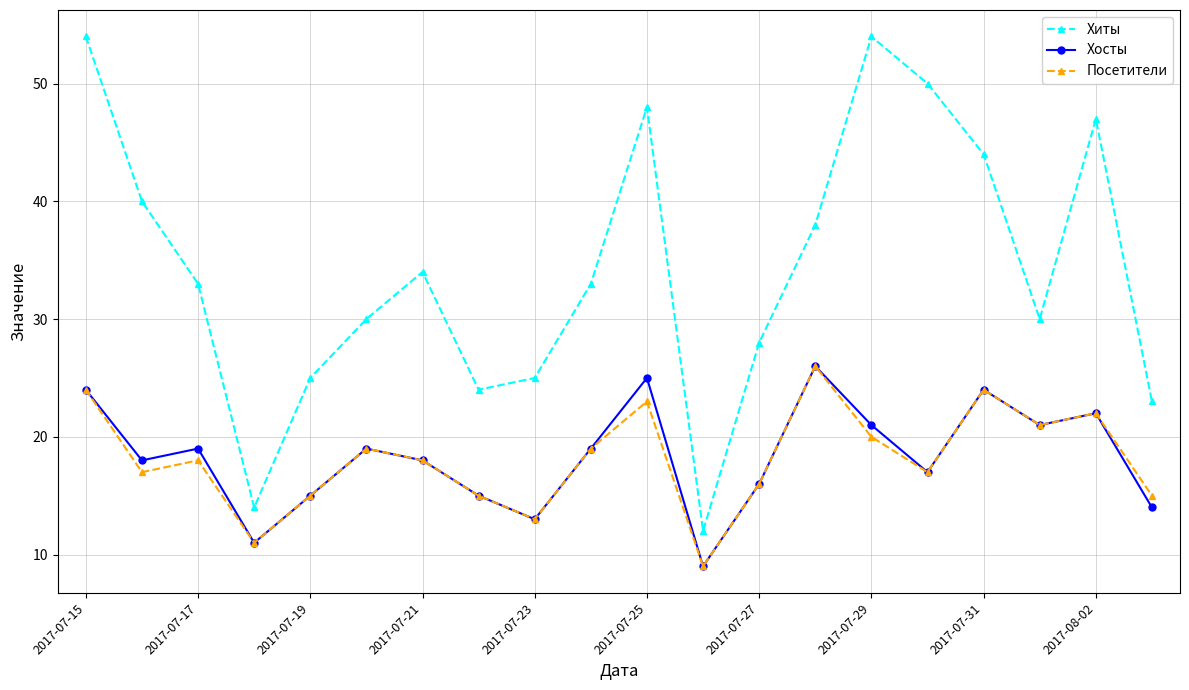

Which series has the largest range (max minus min)?

Хиты